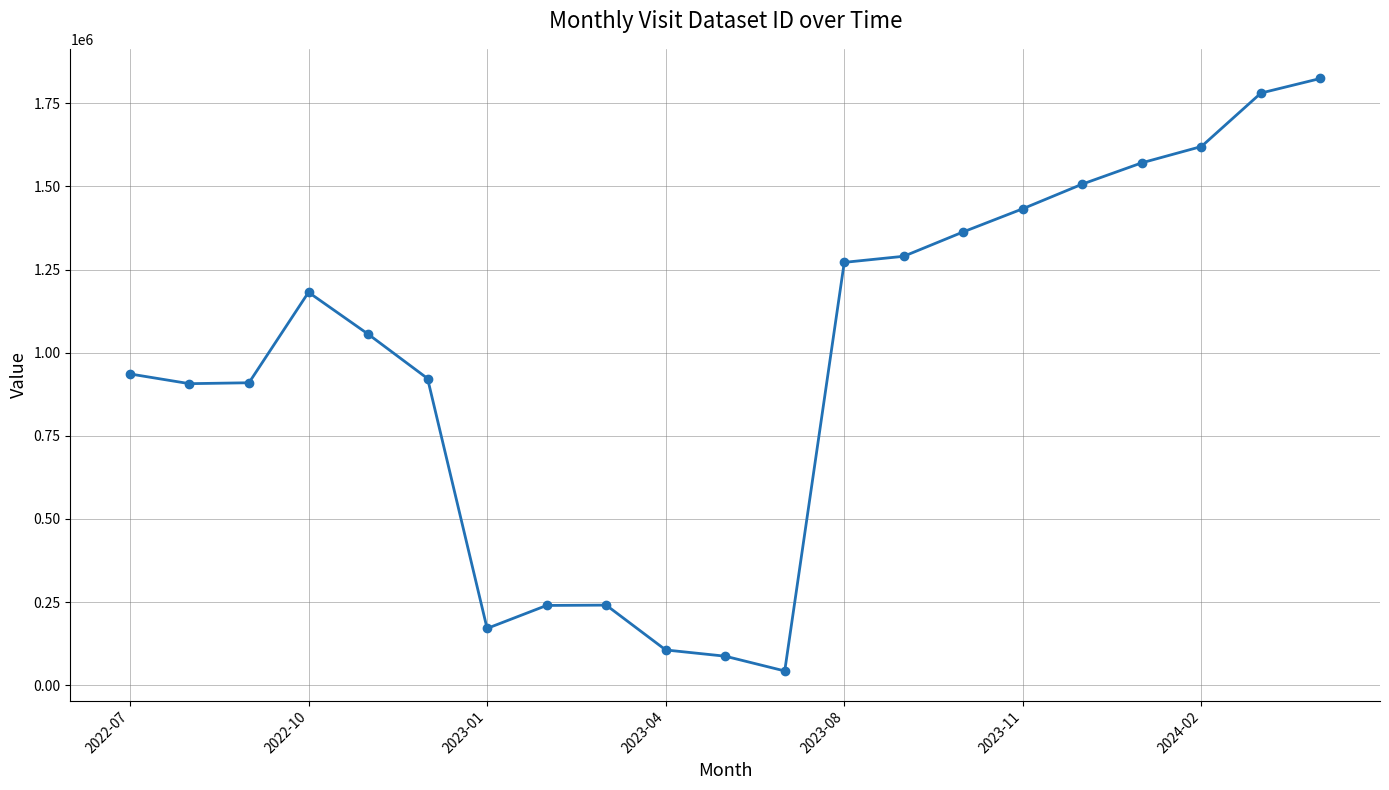

What is the value of the 19th point from the left?

1620169